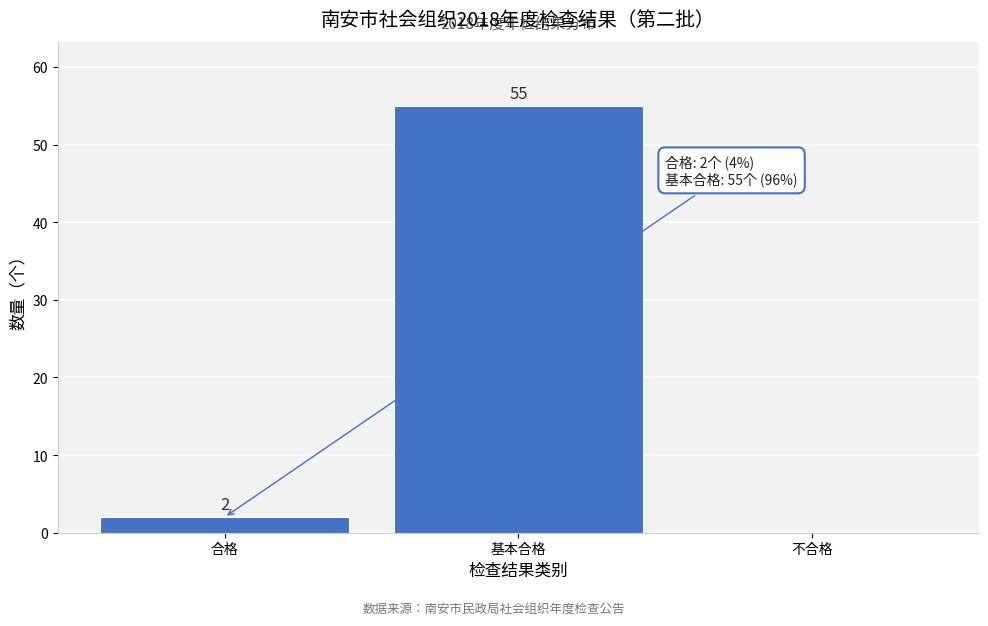

Reading right to left, list all the values displayed in this chart.

不合格=0	基本合格=55	合格=2